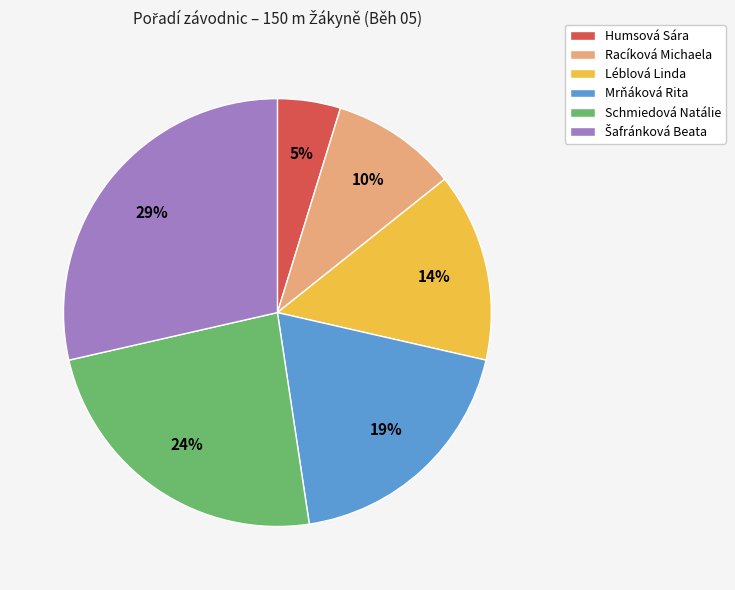

Does Mrňáková Rita represent more than half of the total?

No